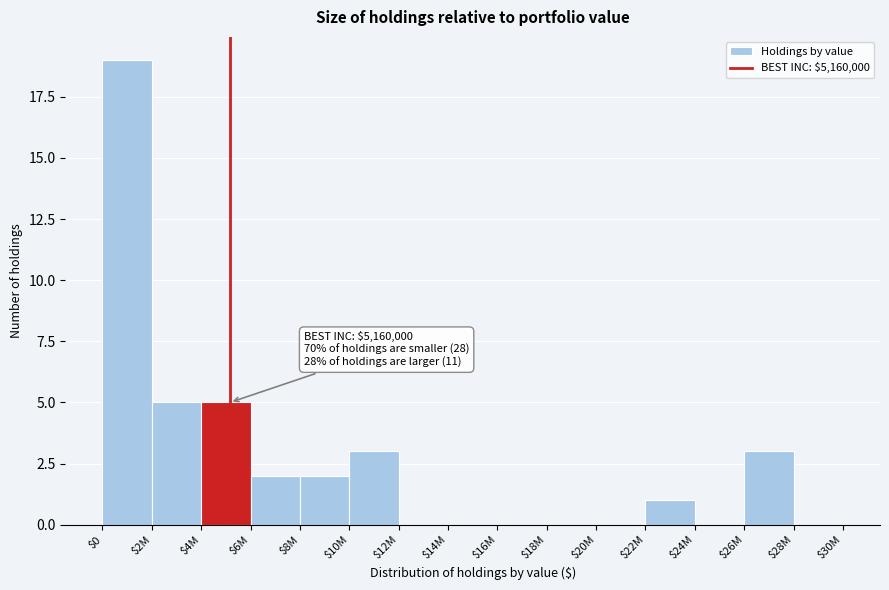

What is the sum of all values?

40